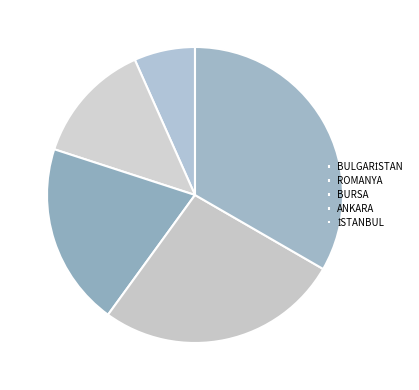

Combined, what portion of the pie is ANKARA and İSTANBUL?

60.0%